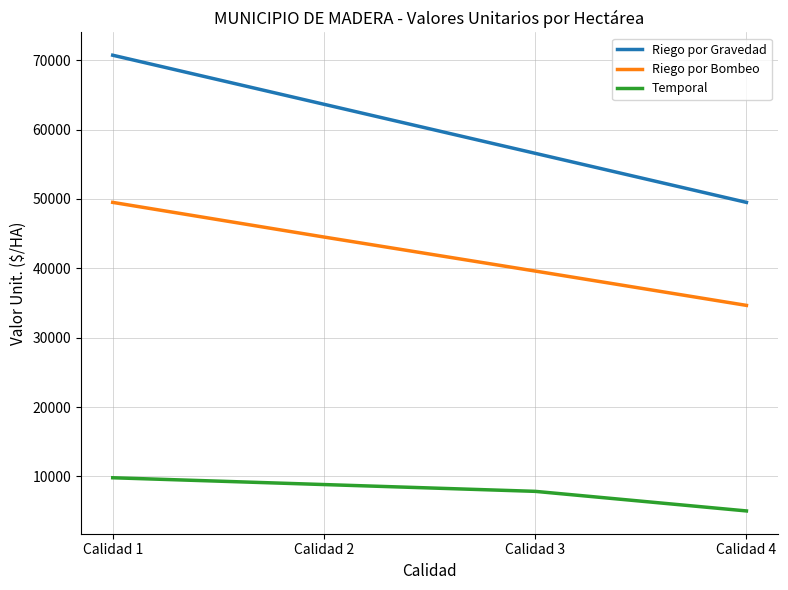

Is the value of Riego por Bombeo at Calidad 2 greater than the value of Riego por Gravedad at Calidad 2?

No